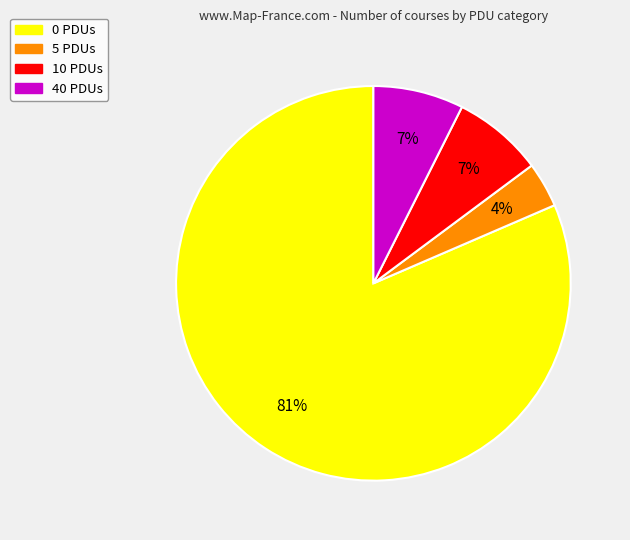

To the nearest percent, what is the average slice percentage?

25%